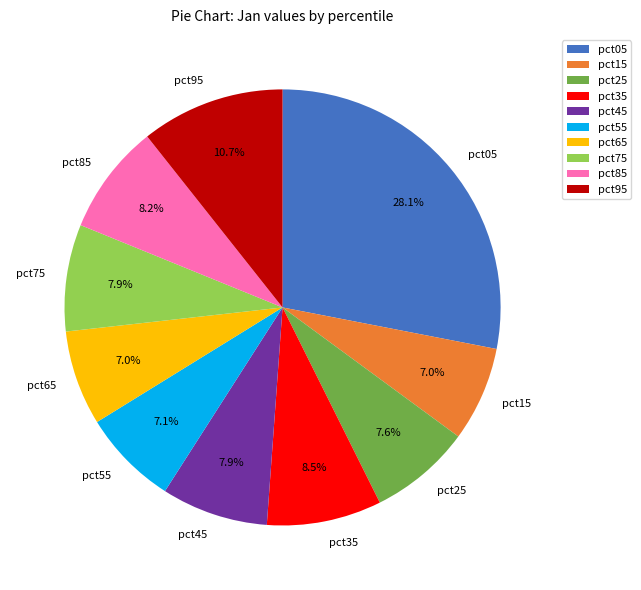

What is the total percentage of pct15 and pct25?

14.6%